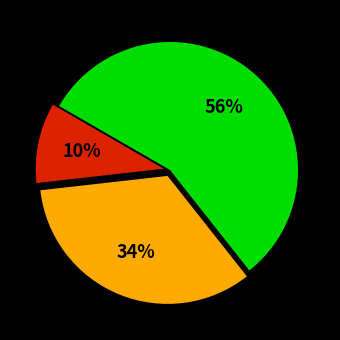

Does any single category account for the majority?

Yes